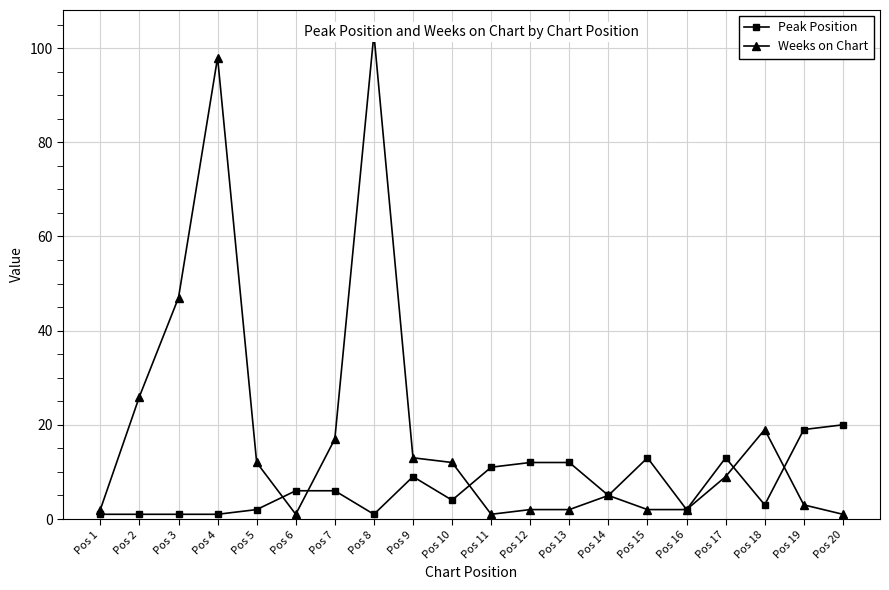

At which category is the sum across all series the highest?

Pos 8